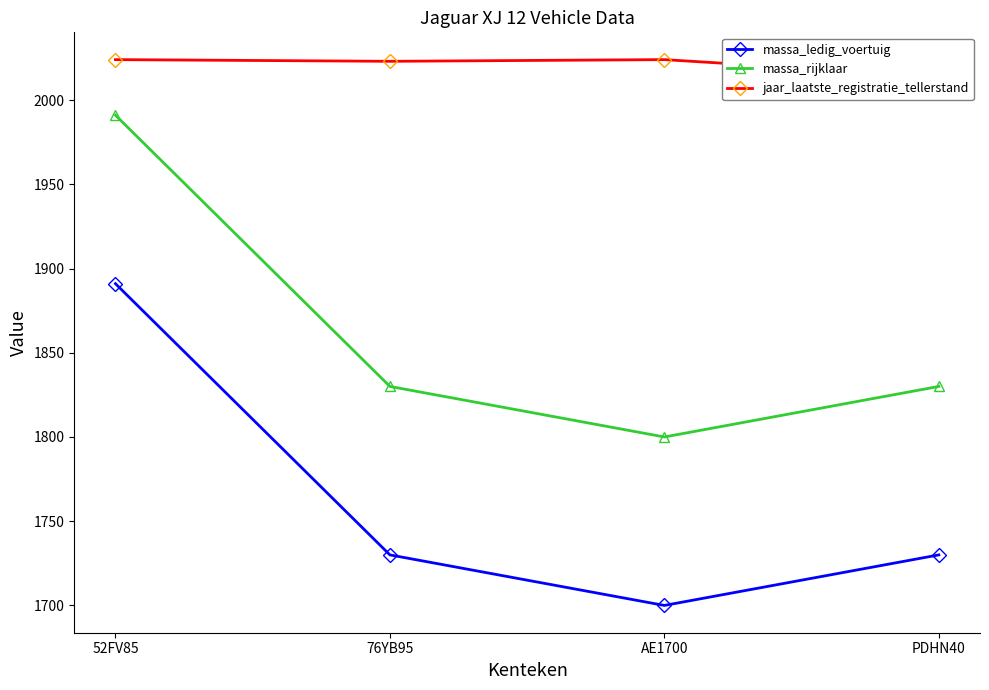

In jaar_laatste_registratie_tellerstand, how many points are lower than both neighbors (excluding endpoints)?

1